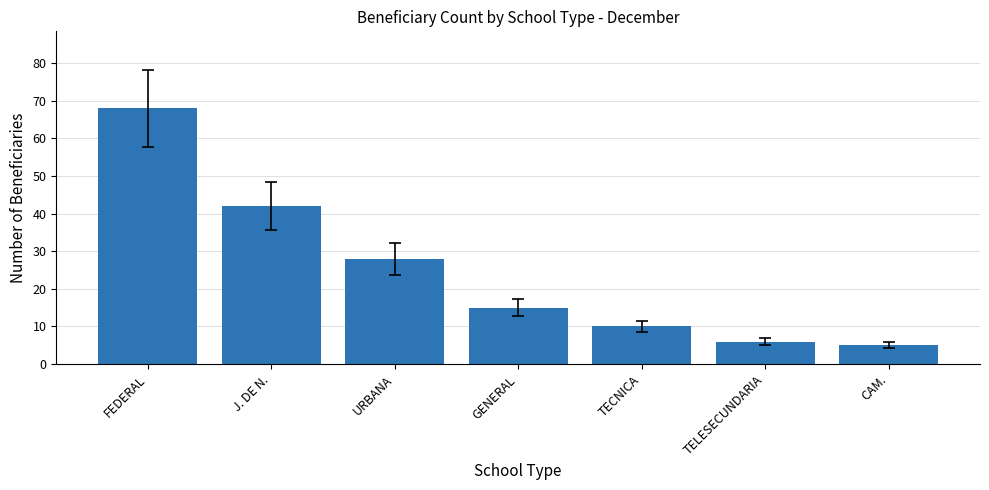

Reading right to left, what are all the values shown in this chart?

5	6	10	15	28	42	68